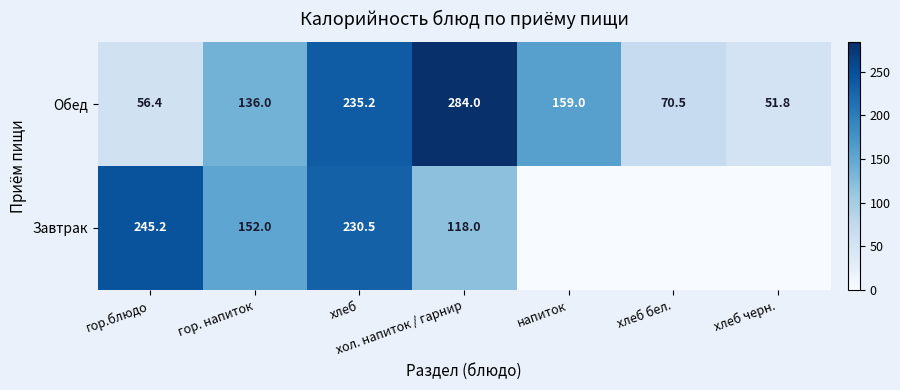

How many values in the Обед series are below 136?

3